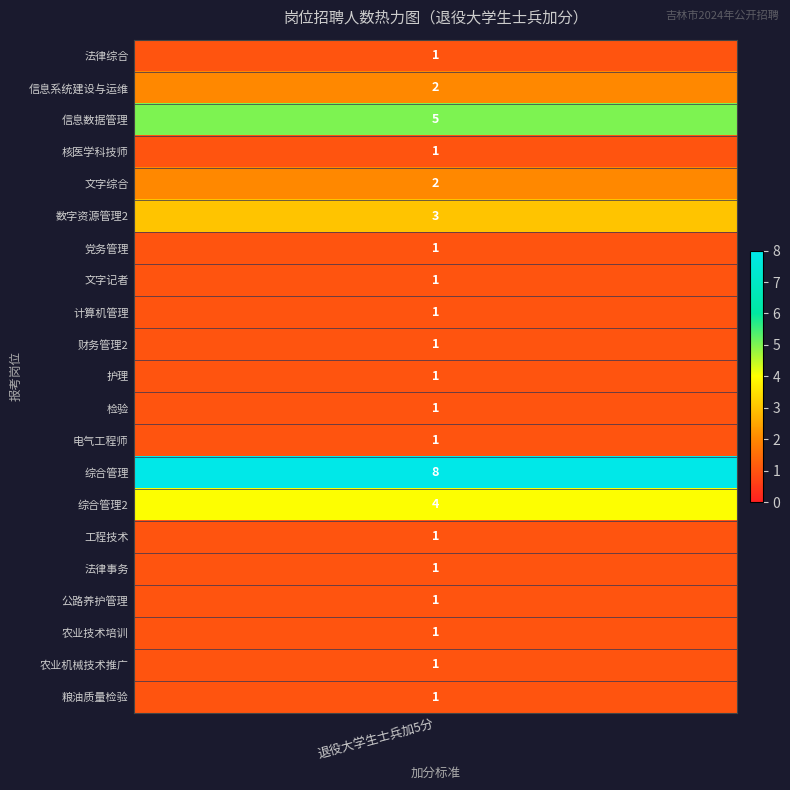

Reading left to right, transcribe all the data shown in this chart.

counts=1	1=2	2=5	3=1	4=2	5=3	6=1	7=1	8=1	9=1	10=1	11=1	12=1	13=8	14=4	15=1	16=1	17=1	18=1	19=1	20=1